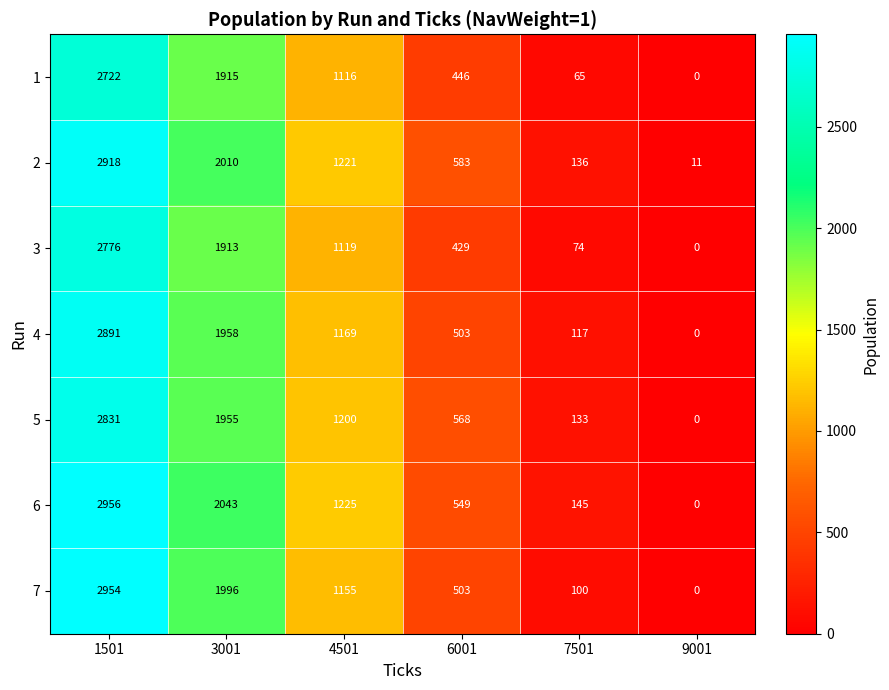

At which category is the sum across all series the highest?

1501